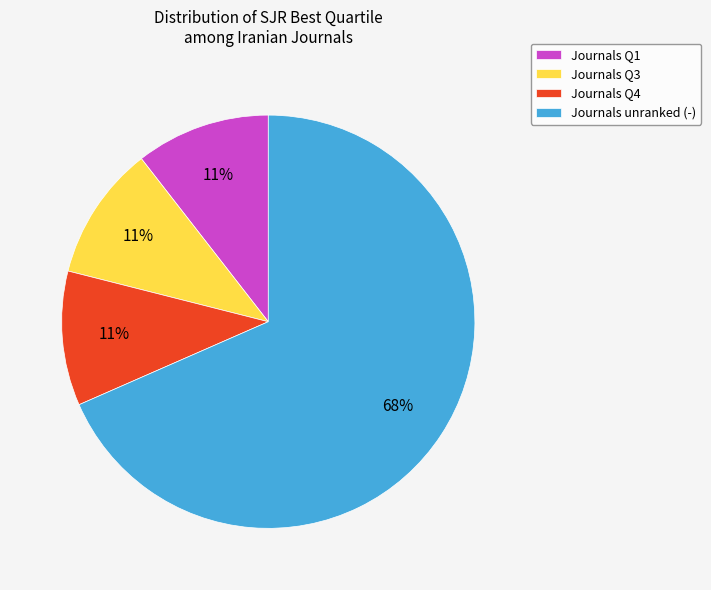

Which category has the biggest portion of the pie?

Journals unranked (-)